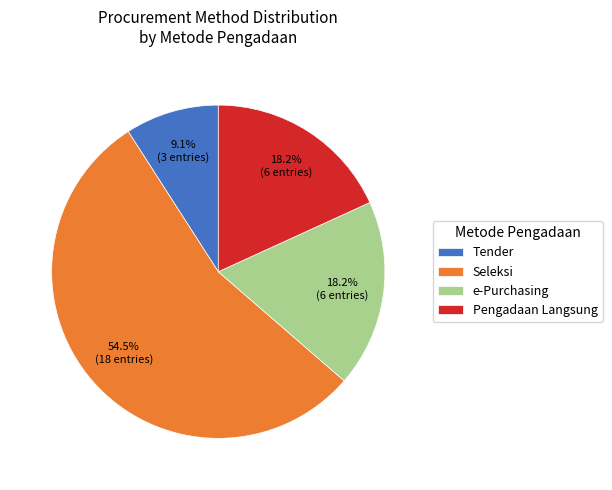

Count the number of slices in the pie.

4